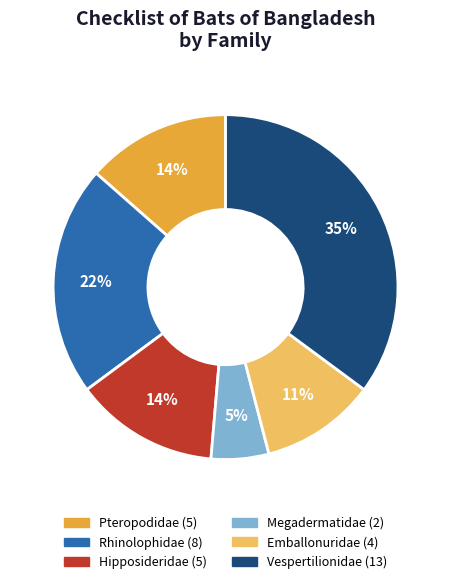

How many segments does this pie chart have?

6